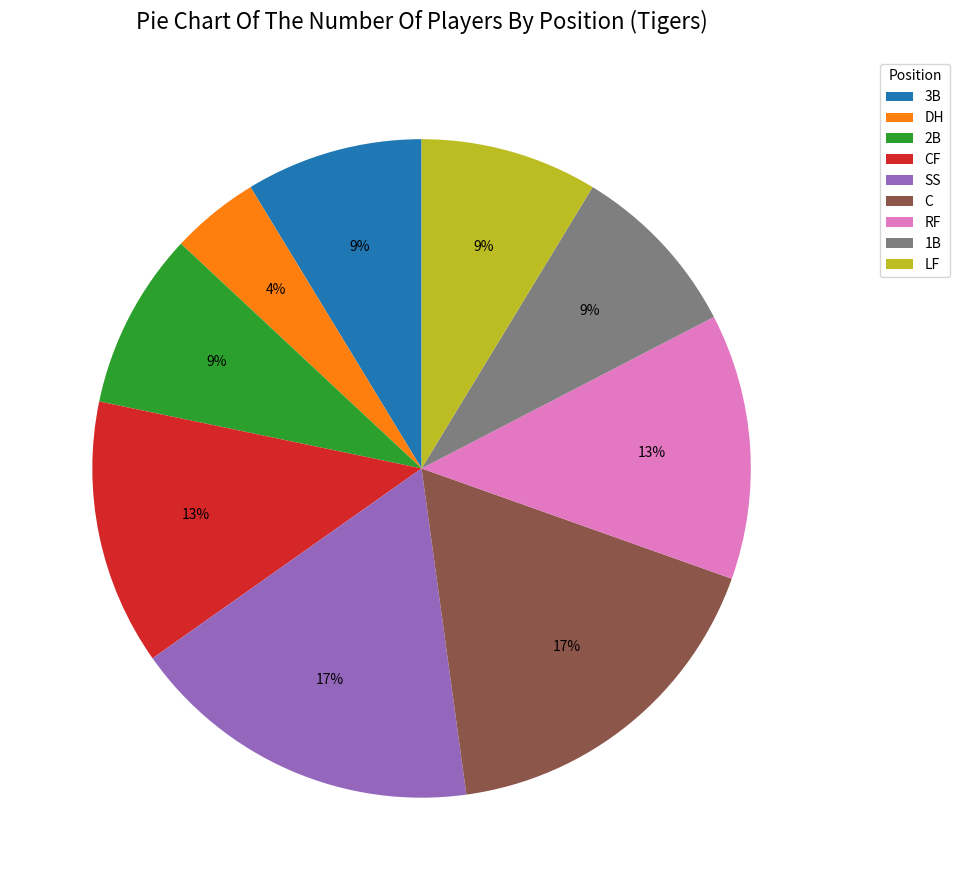

Does CF represent more than half of the total?

No